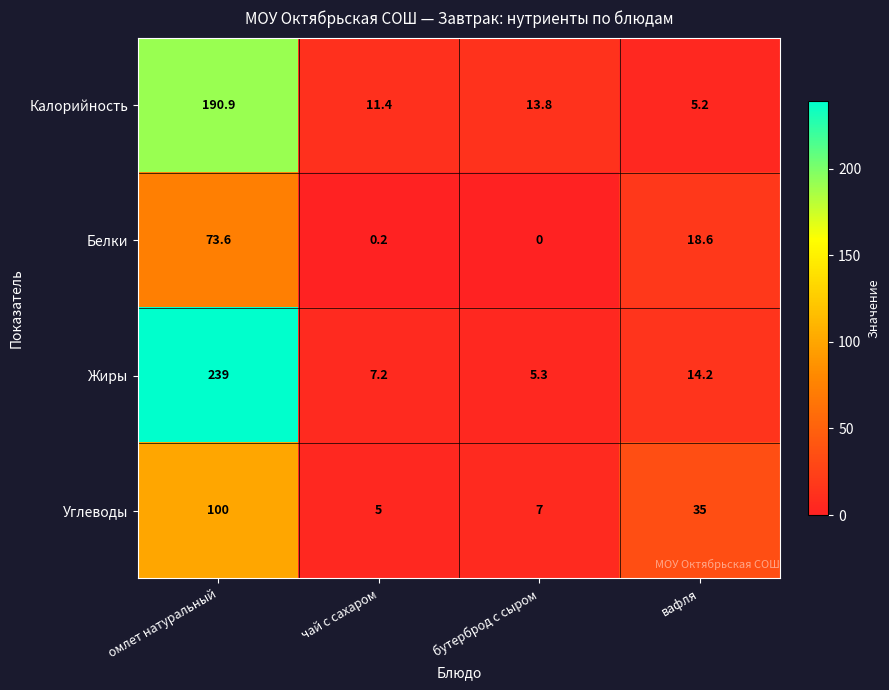

Where is Калорийность nearest to the value 98?

бутерброд с сыром